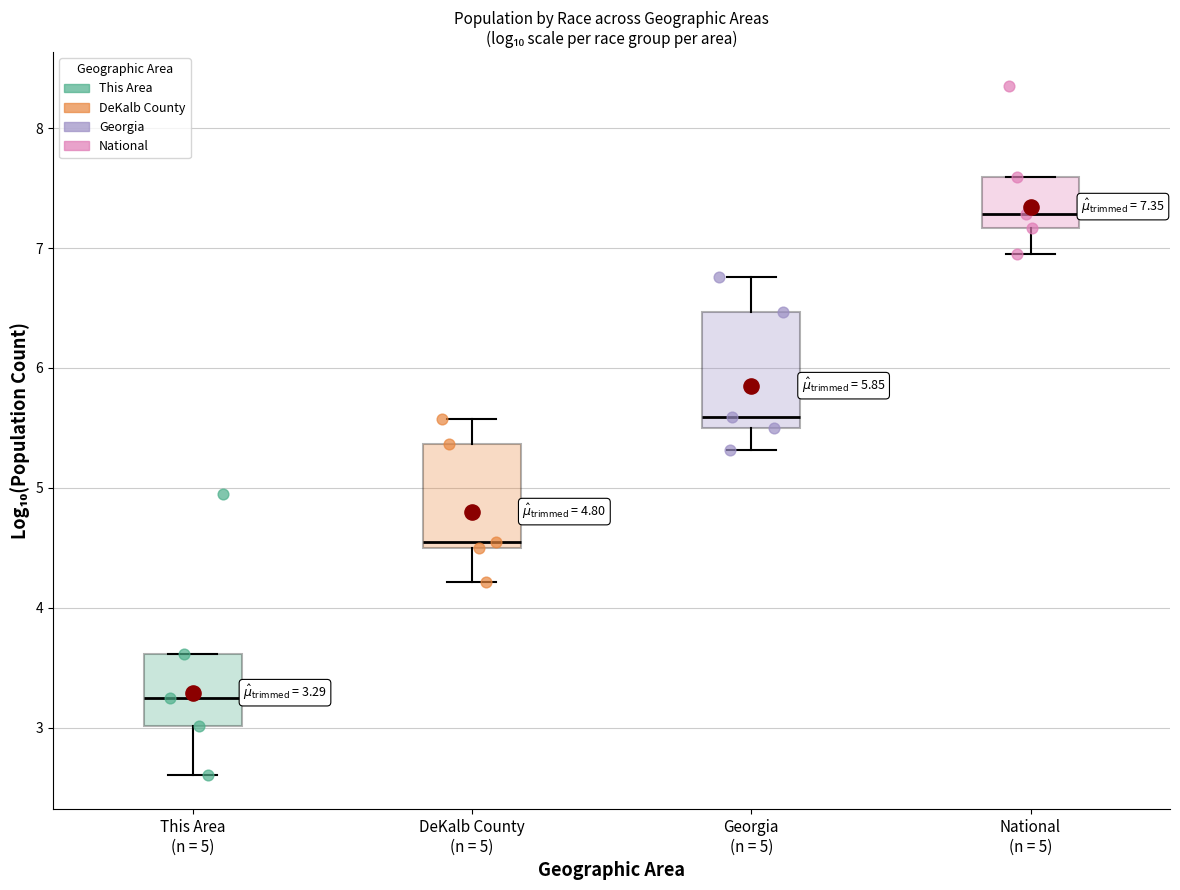

Which box's median line is the highest?

National (n = 5)